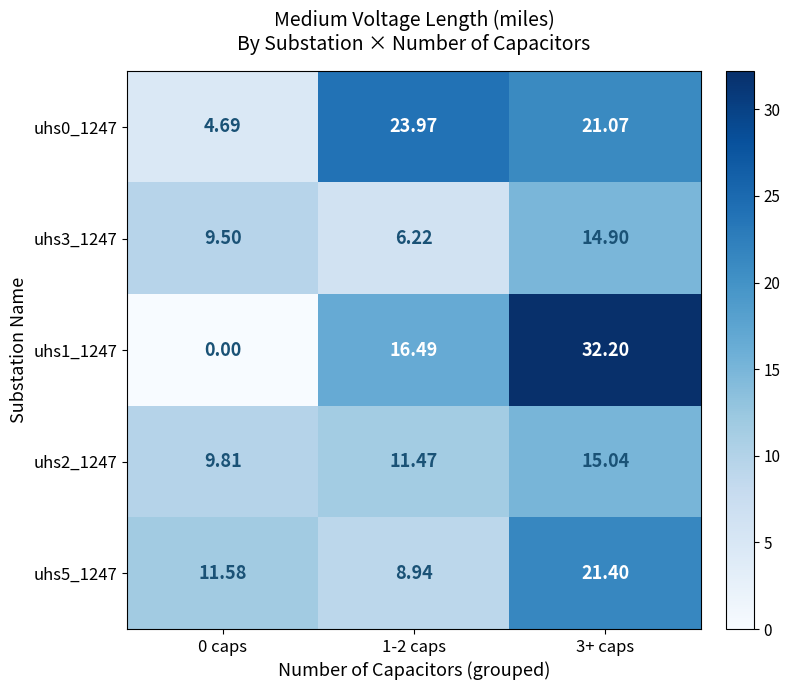

How many data points in uhs1_1247 are above 16?

2